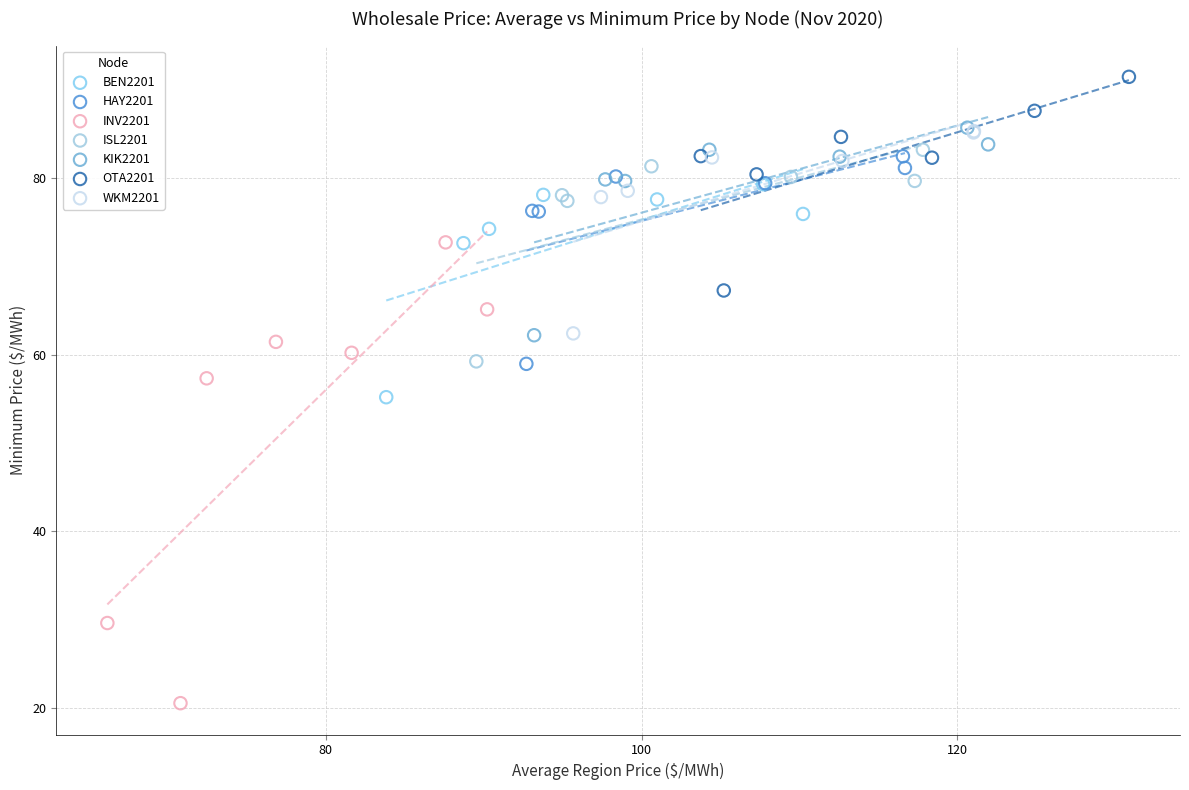

What are all the series names shown in the legend?

BEN2201, HAY2201, INV2201, ISL2201, KIK2201, OTA2201, WKM2201